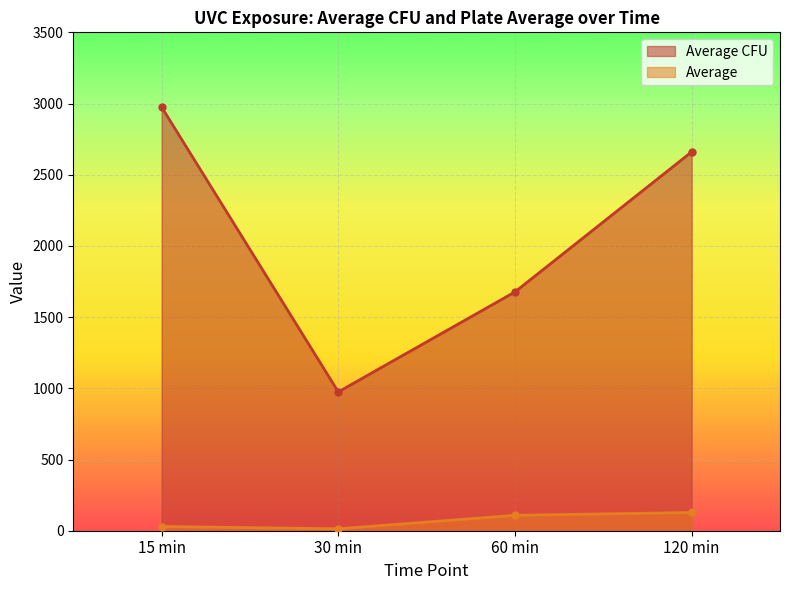

Where is Average CFU nearest to the value 1975?

60 min